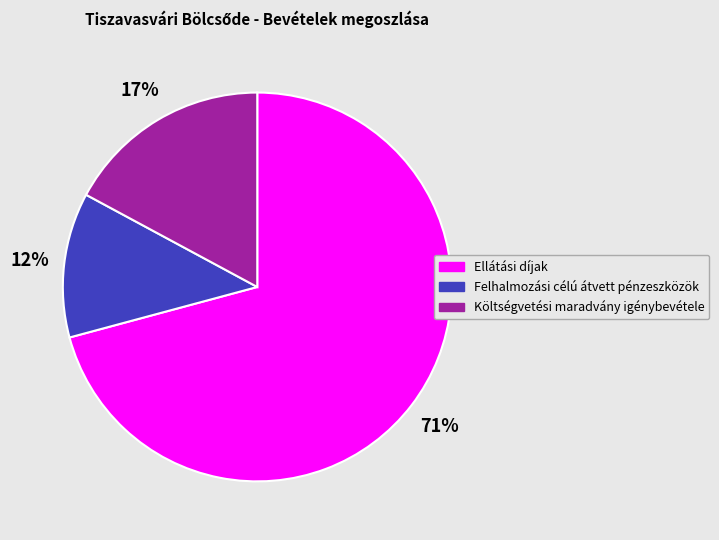

To the nearest percent, what portion does Ellátási díjak represent?

71%